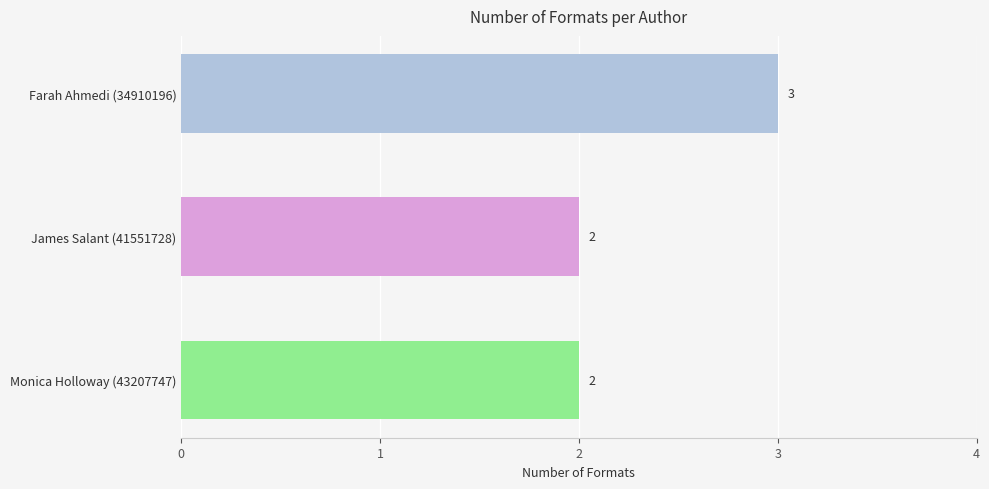

Reading top to bottom, what are all the values shown in this chart?

3	2	2